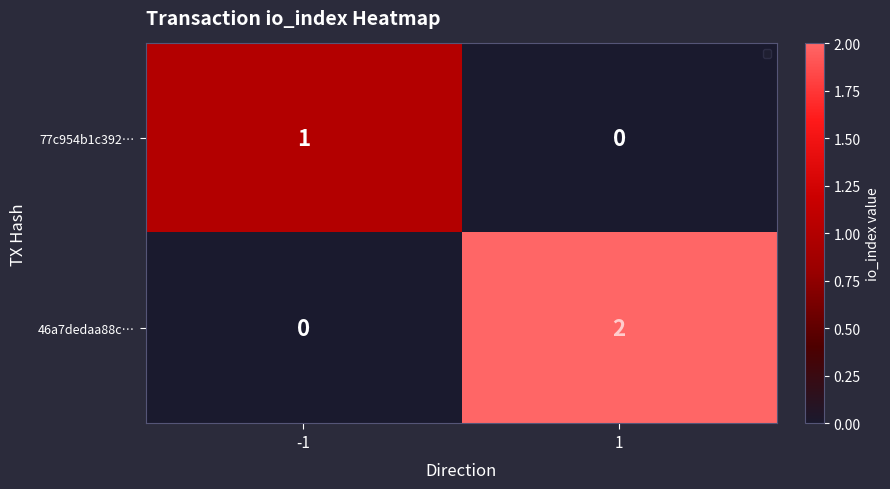

Reading left to right, list all the values displayed in this chart.

77c954b1c392…: -1=1	1=0
46a7dedaa88c…: -1=0	1=2